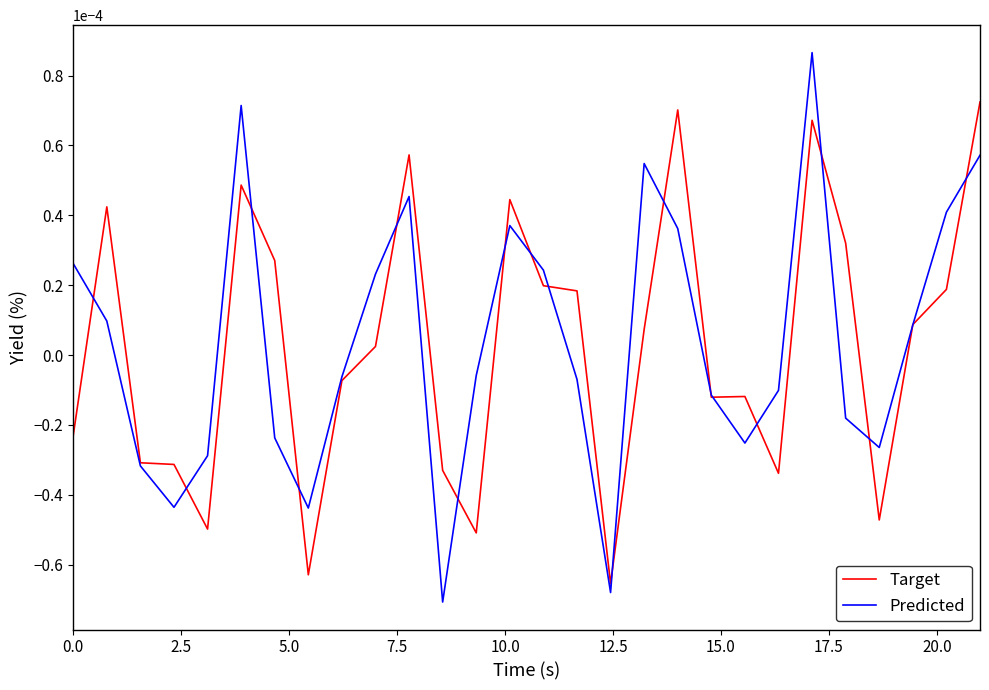

Which series has the largest range (max minus min)?

Predicted